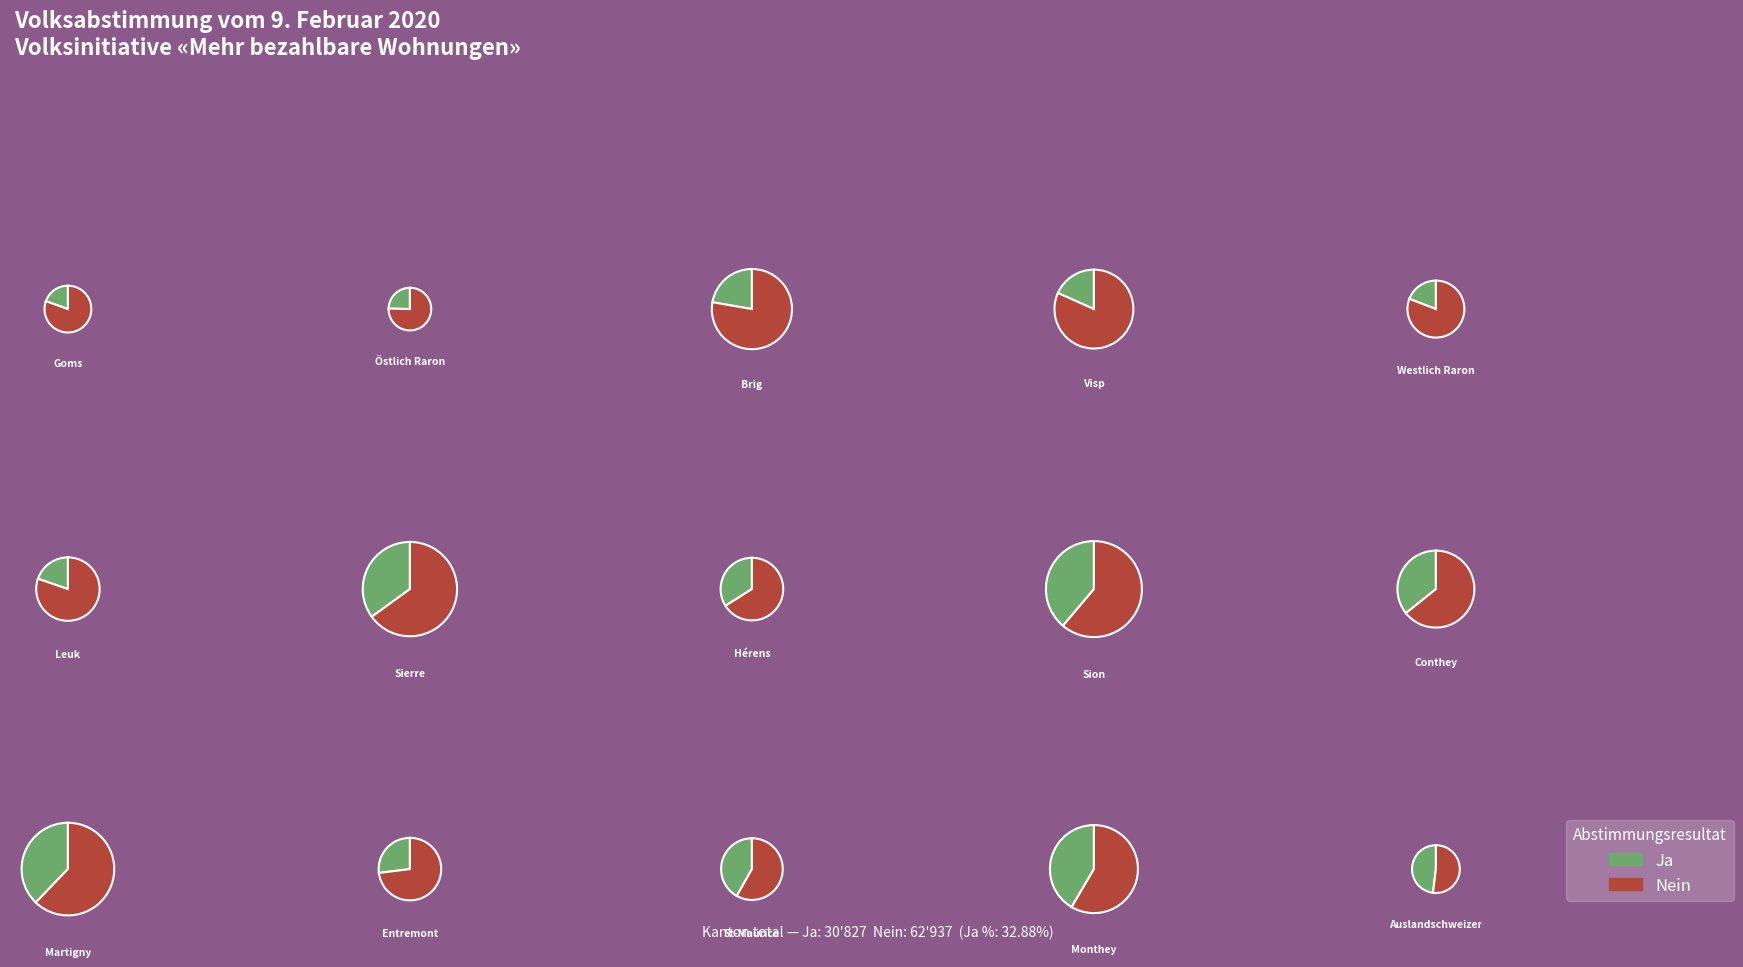

What percentage is the Auslandschweizer slice, to the nearest percent?

2%